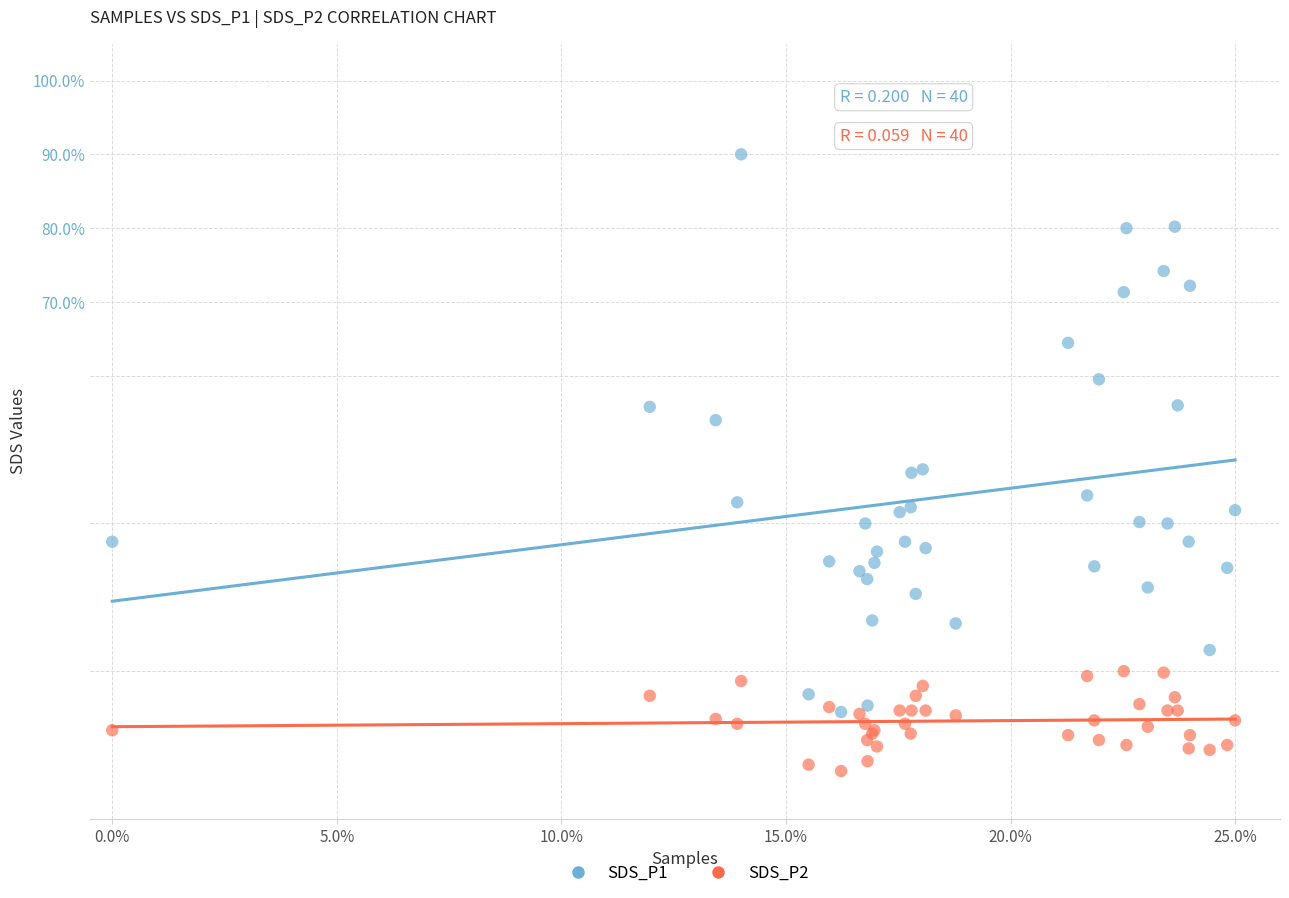

What are all the series names shown in the legend?

SDS_P1, SDS_P2